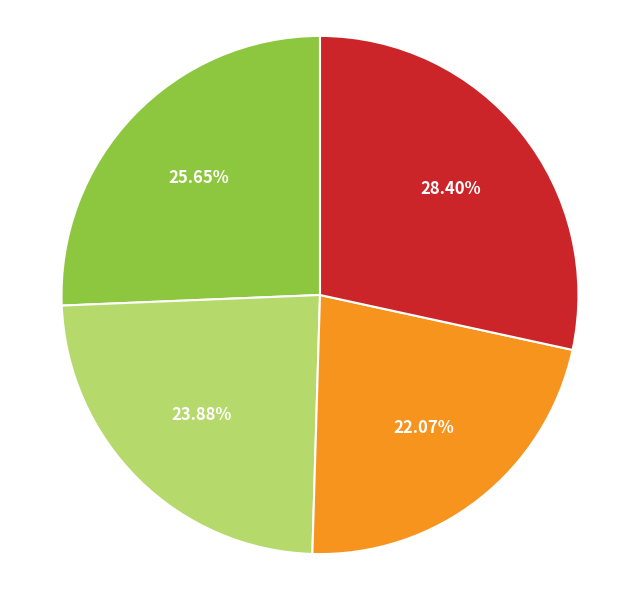

Does any single category account for the majority?

No